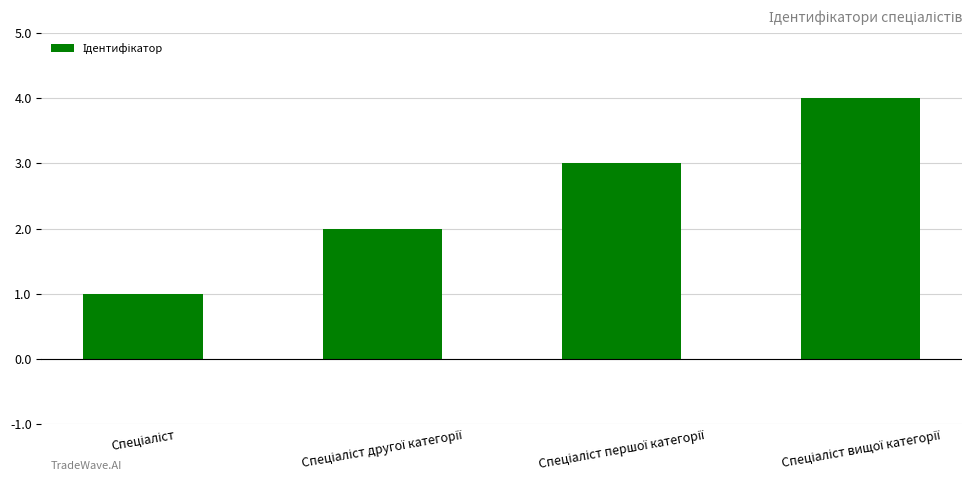

How many bars are there in total?

4